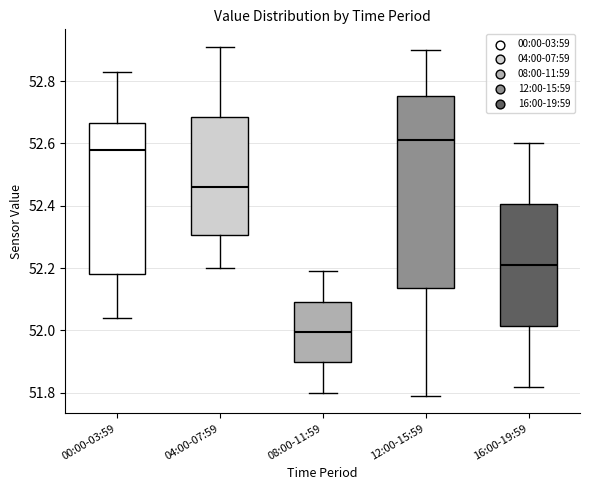

Reading left to right, read every box against the y-axis: the position of its median line, the range the box covers, and the ends of its whiskers. The values are not printed on the chart, so give them approximately, as read against the axis.

00:00-03:59: median 52.58, box 52.18 to 52.66, whiskers 52.04 to 52.84
04:00-07:59: median 52.46, box 52.30 to 52.68, whiskers 52.20 to 52.92
08:00-11:59: median 52.00, box 51.90 to 52.10, whiskers 51.80 to 52.20
12:00-15:59: median 52.62, box 52.14 to 52.76, whiskers 51.80 to 52.90
16:00-19:59: median 52.22, box 52.02 to 52.40, whiskers 51.82 to 52.60